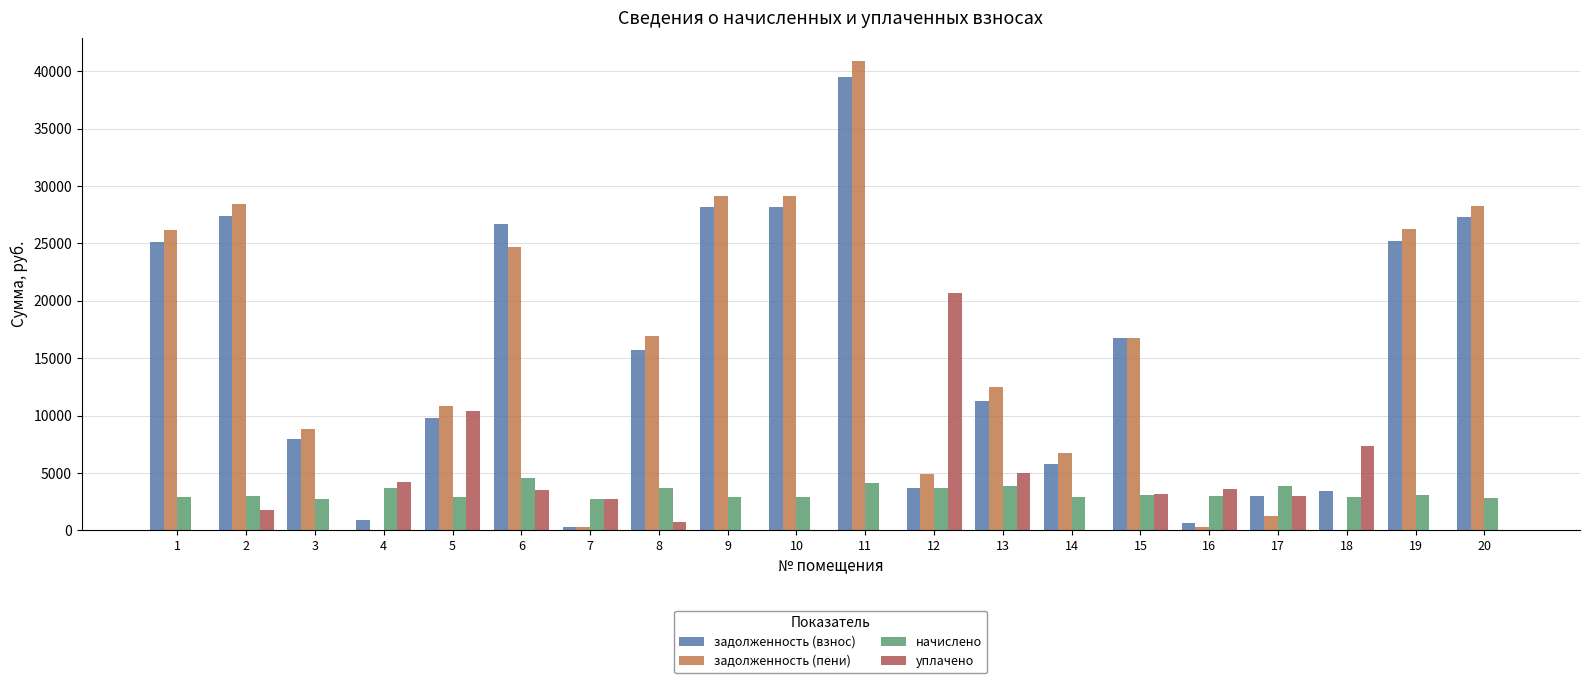

What is the spread (max minus min) of values at 18?

7315.1